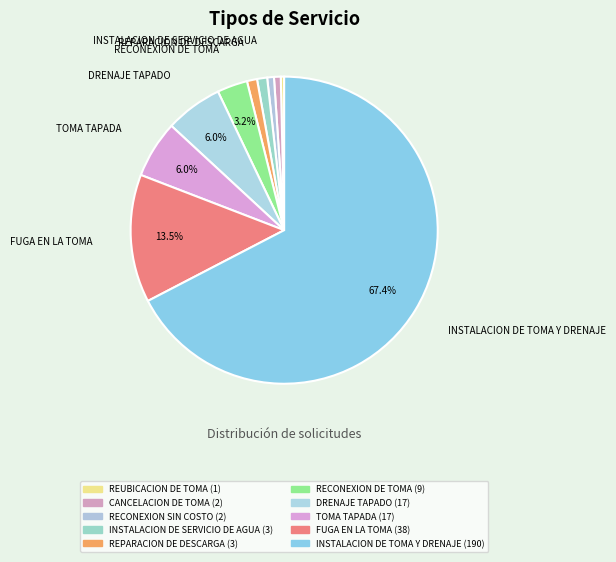

To the nearest percent, what is the combined percentage of INSTALACION DE SERVICIO DE AGUA and RECONEXION SIN COSTO?

2%